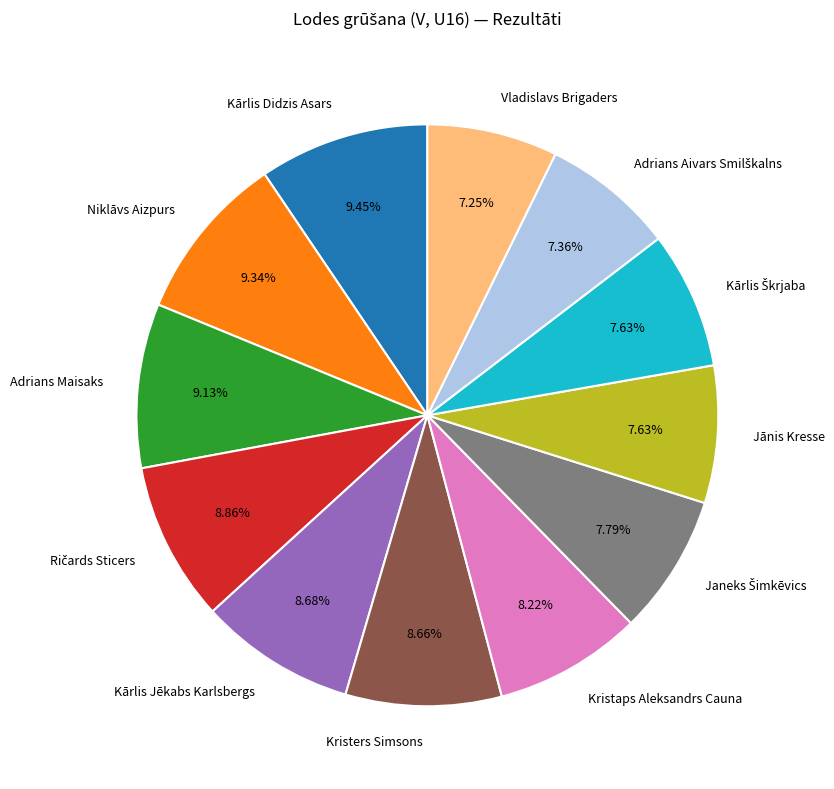

What percentage is the Kristaps Aleksandrs Cauna slice, to the nearest percent?

8%